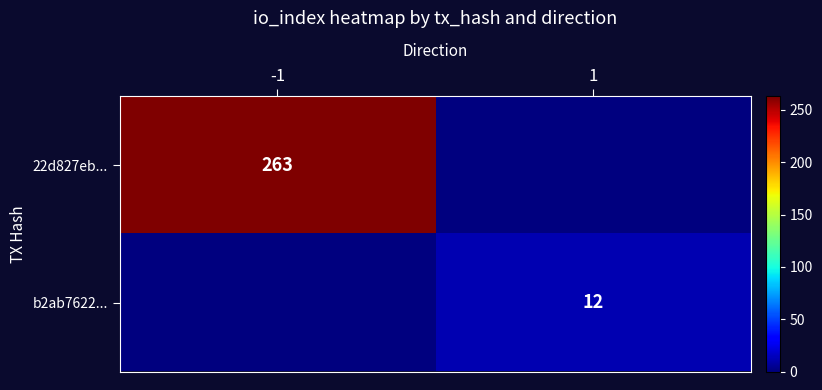

The b2ab7622... series shows 5 at 1. True or false?

False